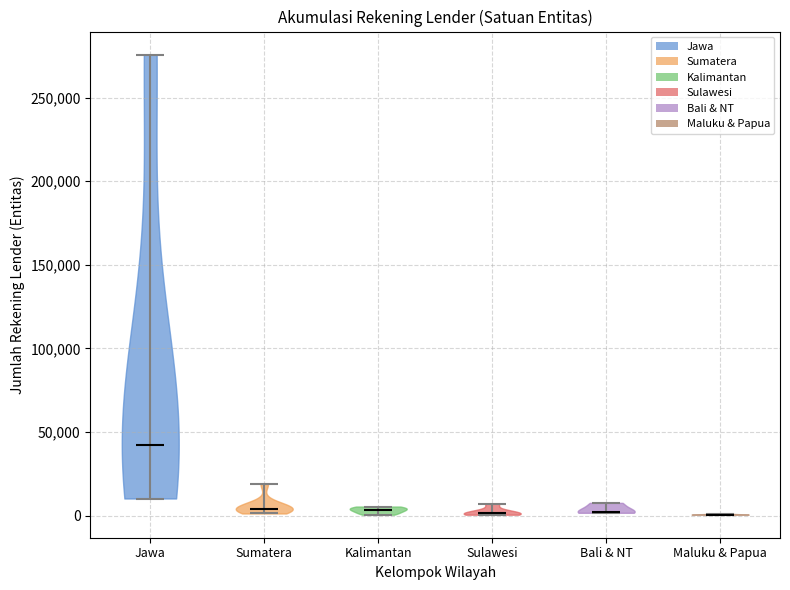

What is the highest point the violin for Bali & NT reaches on the y-axis? The values are not printed on the chart, so give them approximately, as read against the axis.

10000